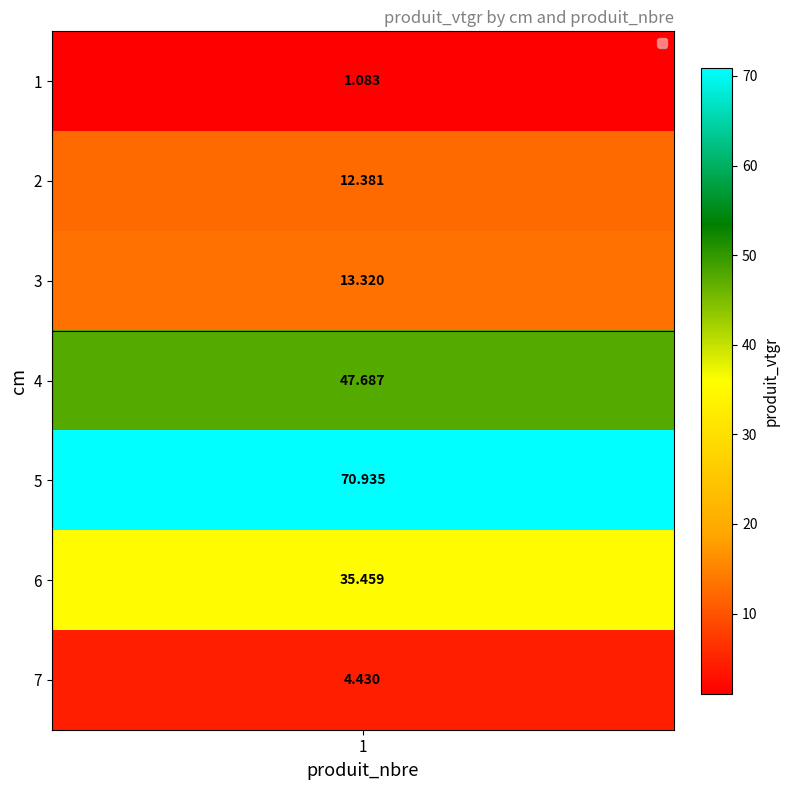

At which label is the value closest to 36?

6